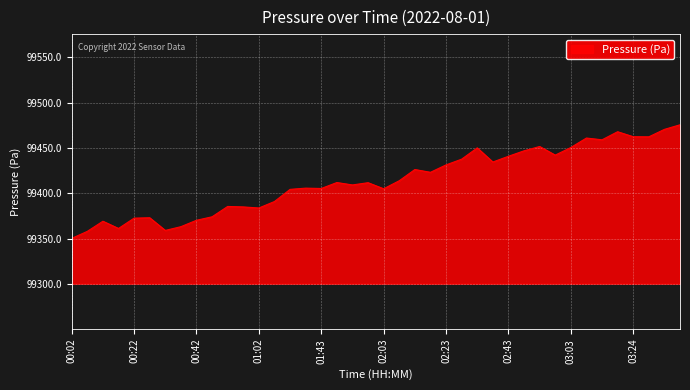

What is the maximum value shown in the chart?

99475.8